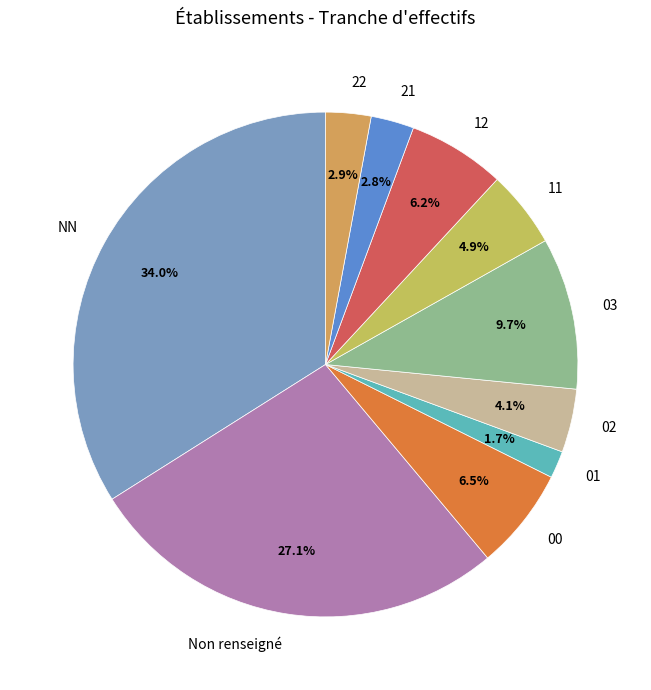

What is the ratio of the value at 03 to the value at 12?

1.6